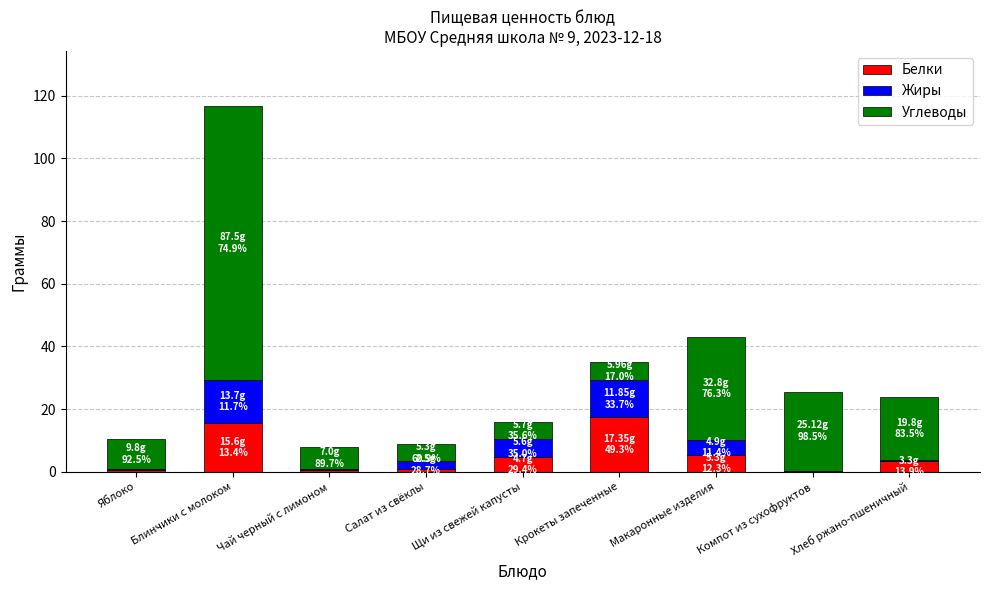

At which category is the sum across all series the highest?

Блинчики с молоком